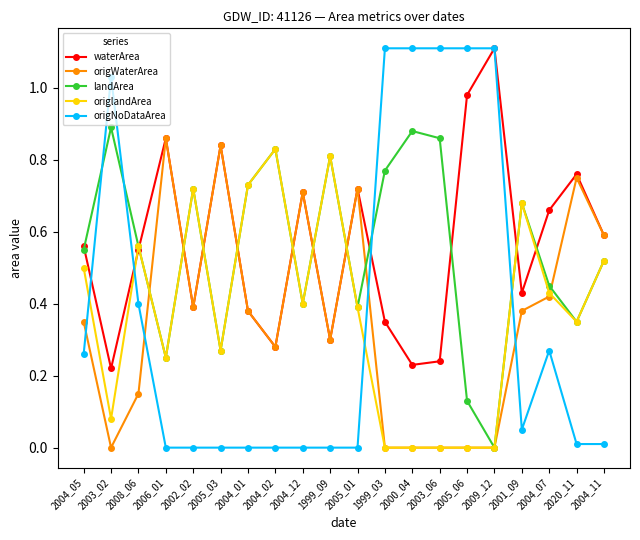

True or false: origNoDataArea and origWaterArea cross at least once.

True